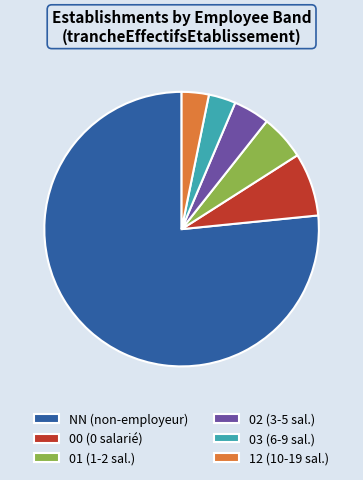

How many segments does this pie chart have?

6